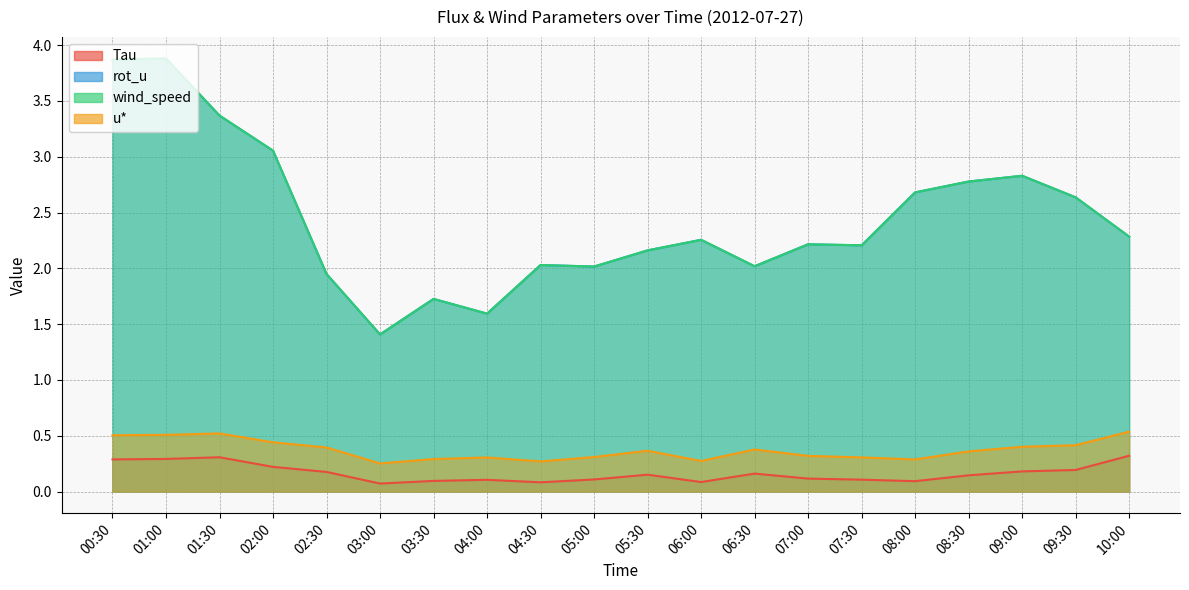

Where is the first local maximum for rot_u?

01:00